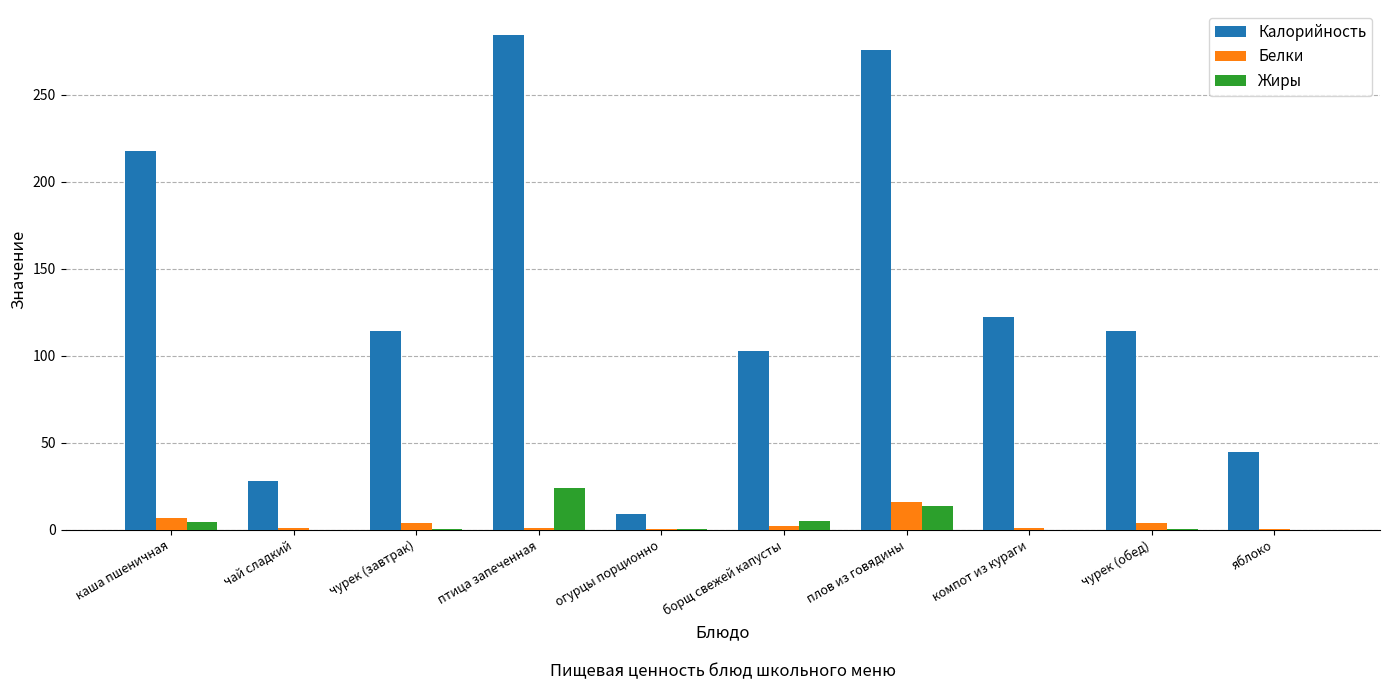

Between каша пшеничная and компот из кураги, which series saw the biggest shift?

Калорийность